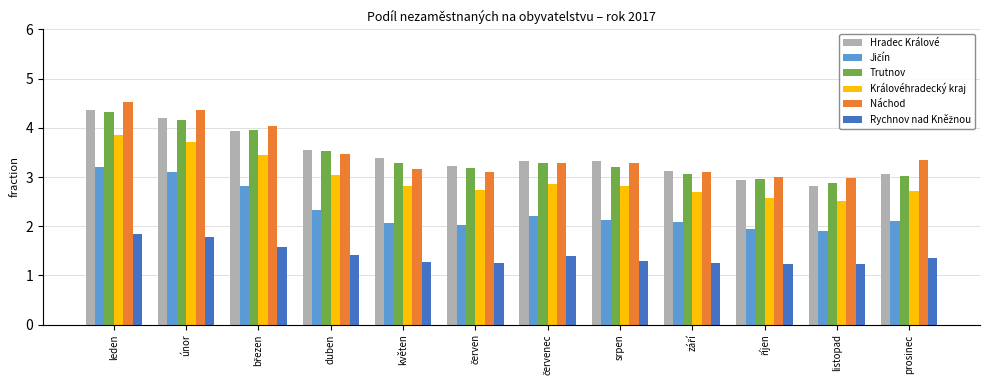

What is the approximate value of Královéhradecký kraj at leden?

3.8